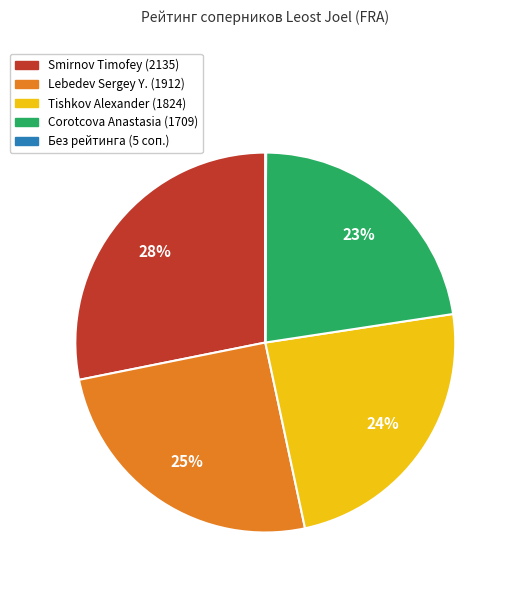

What percentage is the Smirnov Timofey (2135) slice, to the nearest percent?

28%